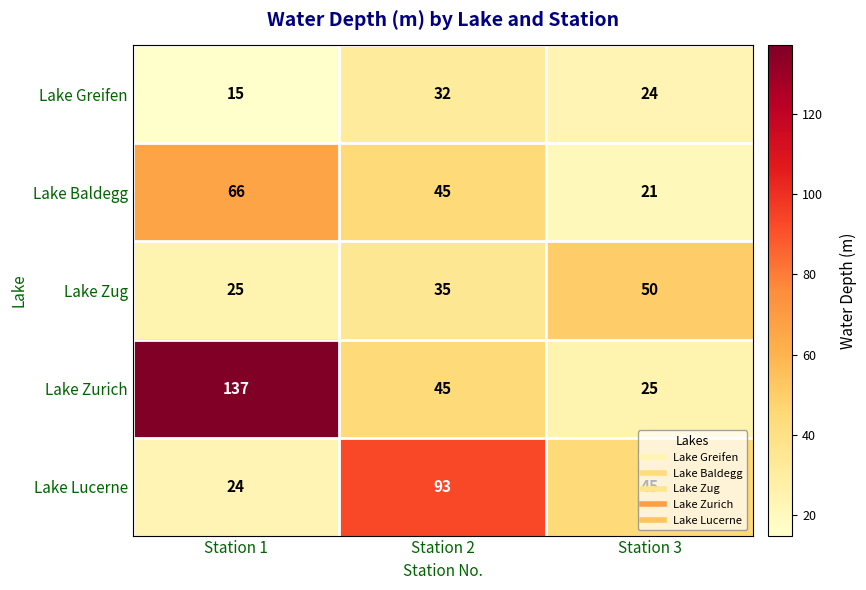

Count the Lake Greifen values in the range 15 to 32.

3